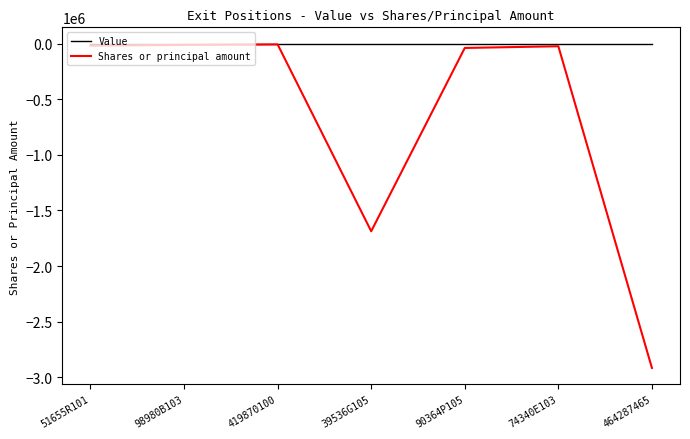

How many categories are shown in the chart?

7